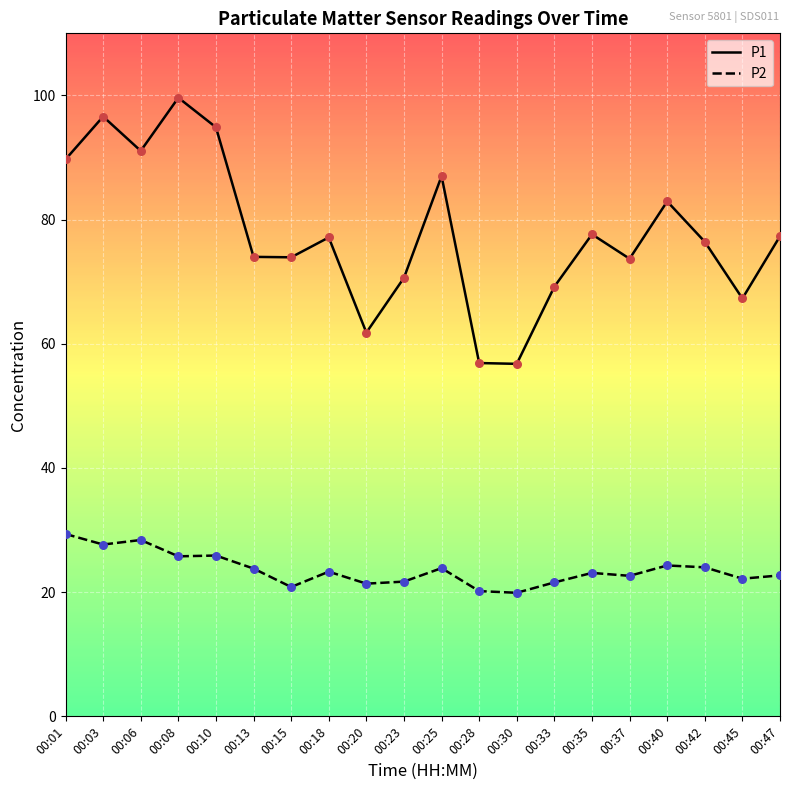

What is the spread (max minus min) of values at 00:10?

69.0